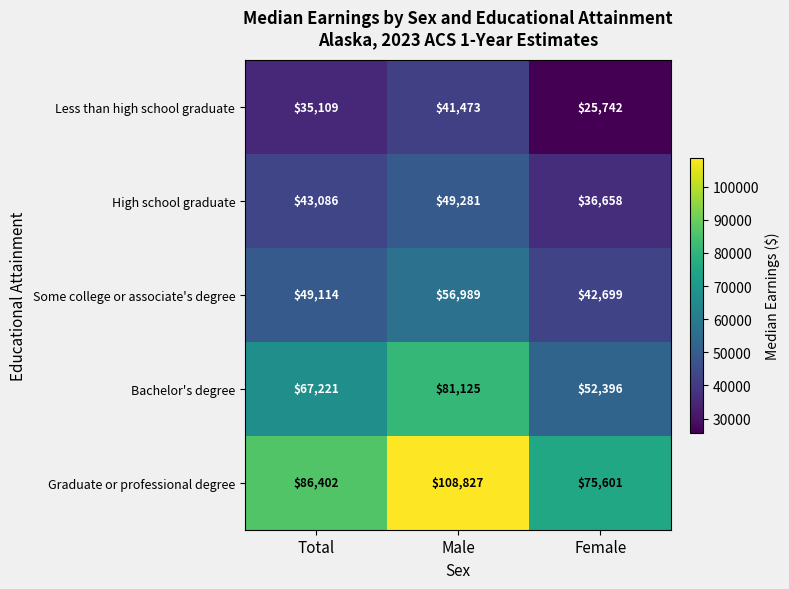

Reading right to left, extract all data points from this chart.

Less than high school graduate: 25742	41473	35109
High school graduate: 36658	49281	43086
Some college or associate's degree: 42699	56989	49114
Bachelor's degree: 52396	81125	67221
Graduate or professional degree: 75601	108827	86402